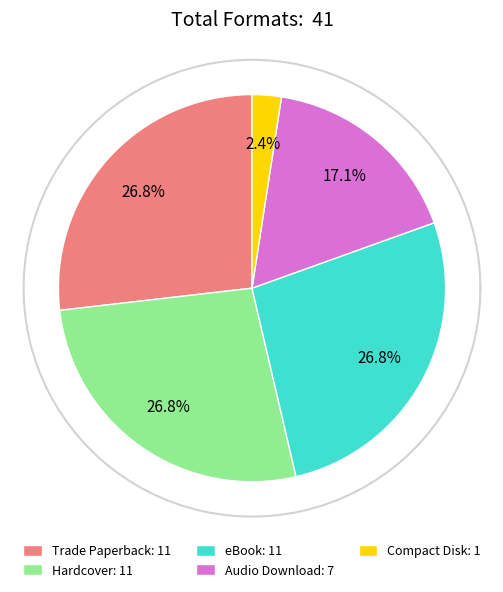

Rank the categories by value from highest to lowest.

Trade Paperback, Hardcover, eBook, Audio Download, Compact Disk